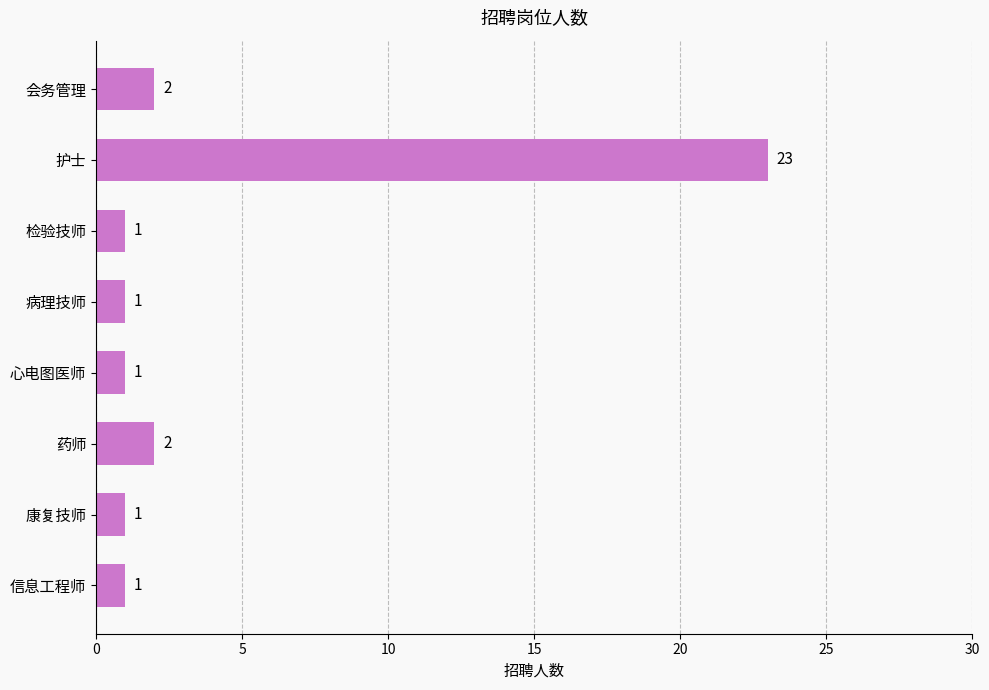

Is it true that the value at 信息工程师 is 0?

False